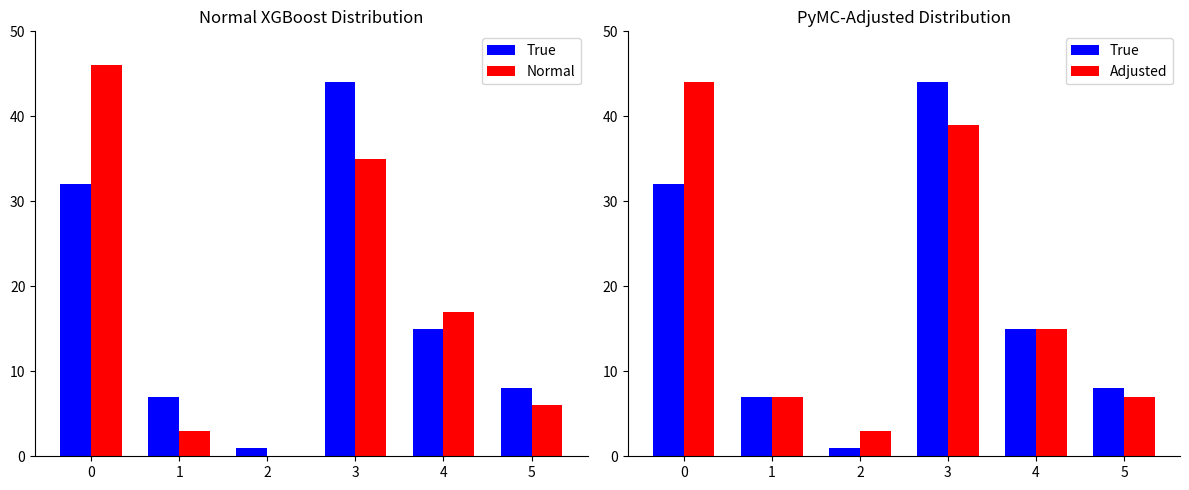

What is the average value of the Adjusted series?

19